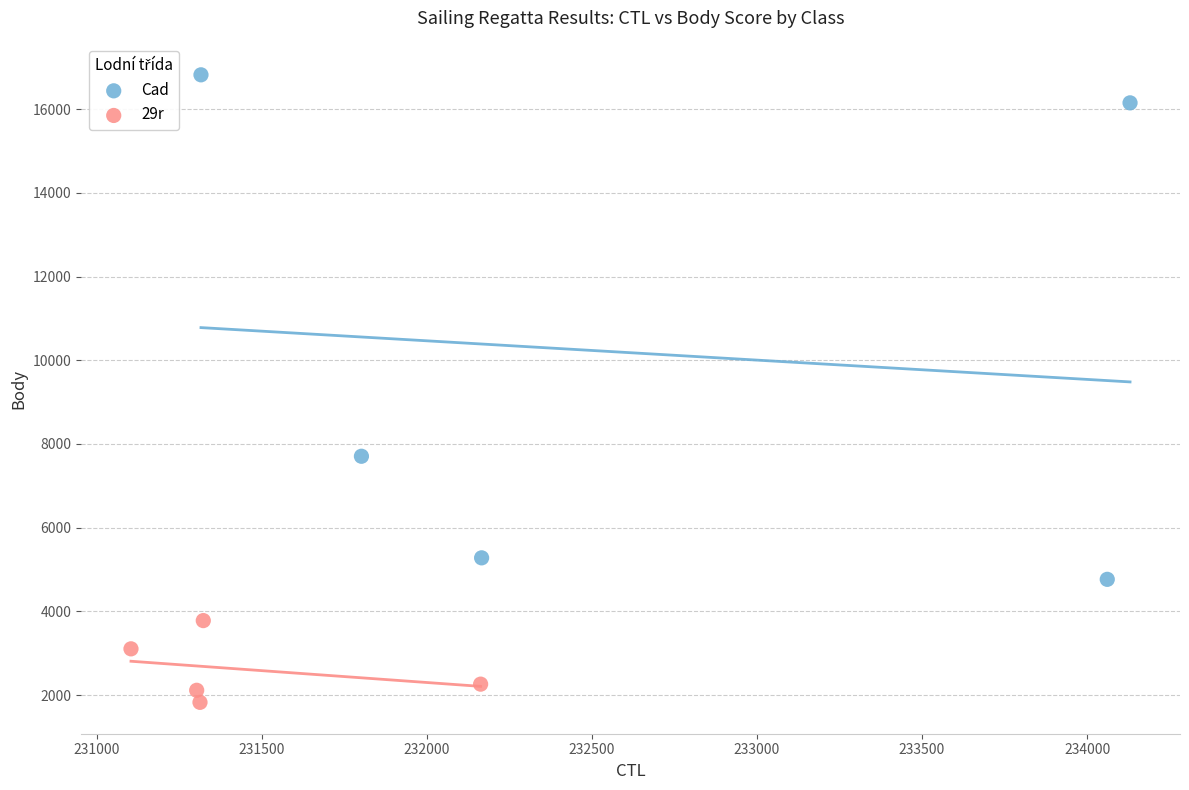

Which series reaches the maximum Y coordinate?

Cad